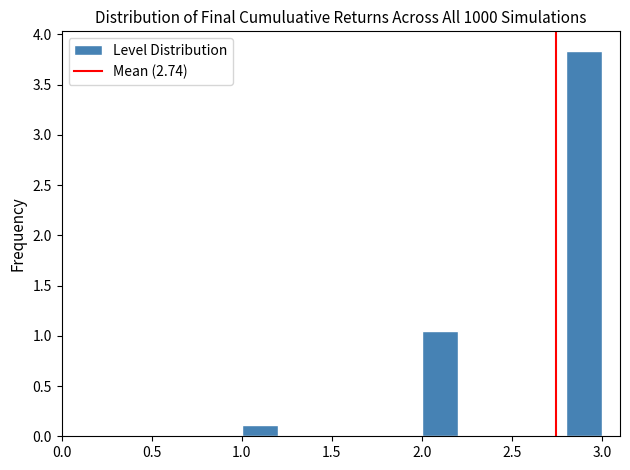

How tall is the bar that spans 2.8 to 3.0 on the x-axis? The values are not printed on the chart, so give them approximately, as read against the axis.

3.85